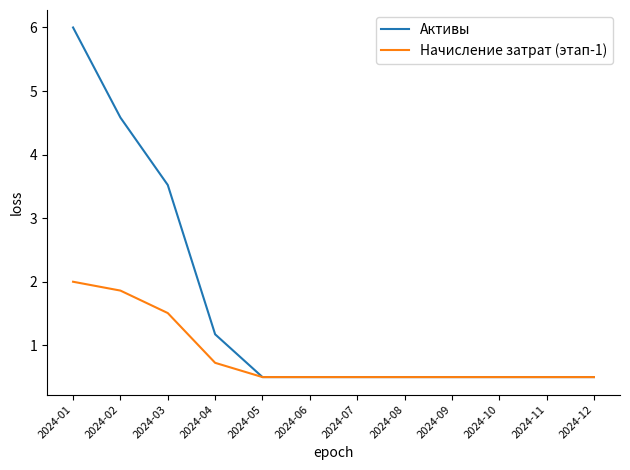

What is the sum of all Начисление затрат (этап-1) values?

10.1